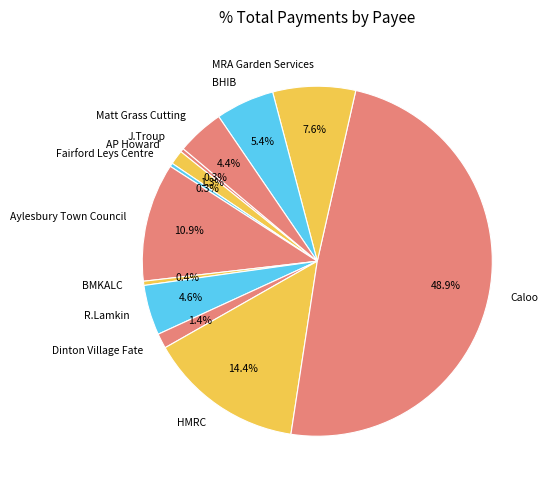

Between Matt Grass Cutting and HMRC, which is larger?

HMRC